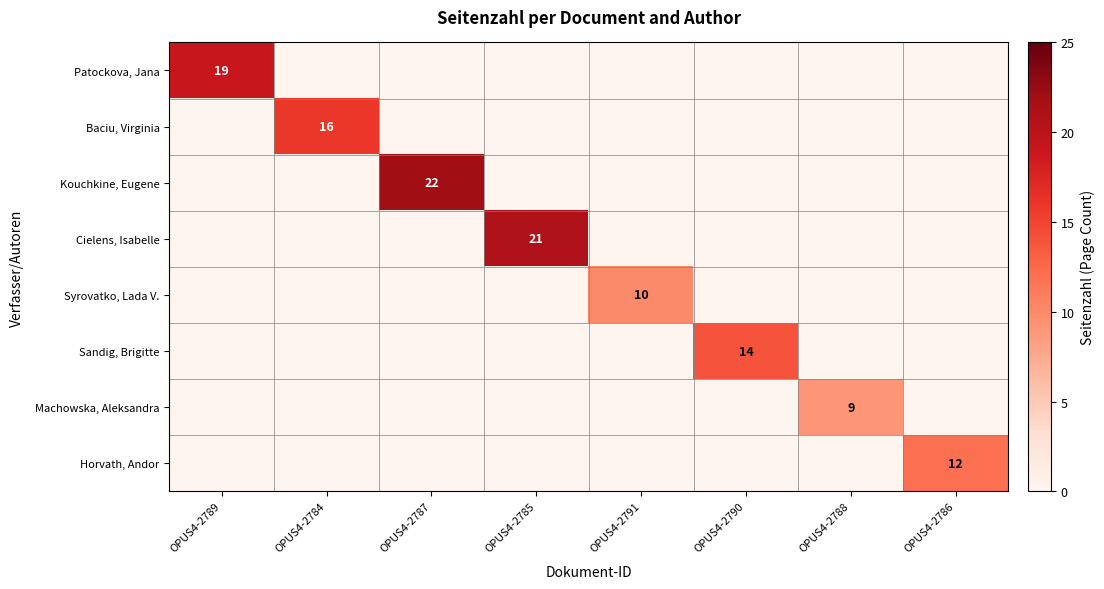

Which series has the largest total across all categories?

Kouchkine, Eugene